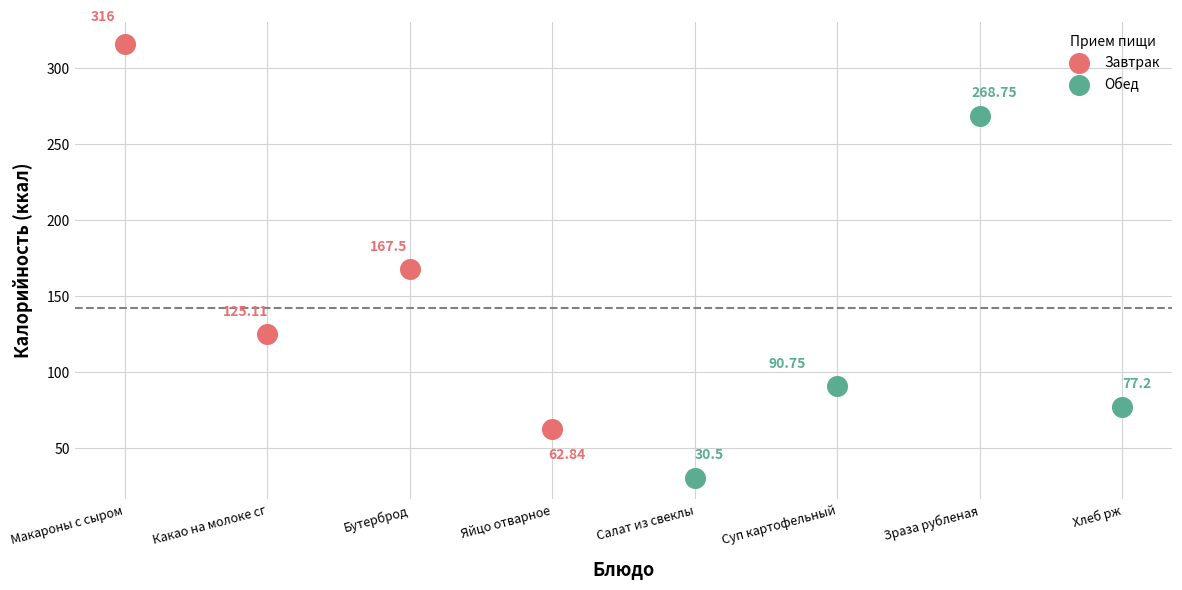

Which series reaches the minimum Y coordinate?

Обед